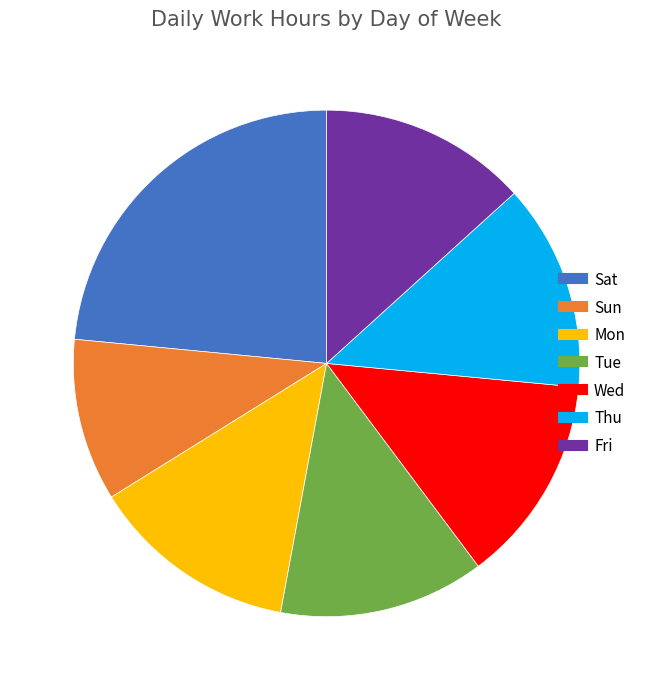

True or false: Fri accounts for 7% of the total.

False